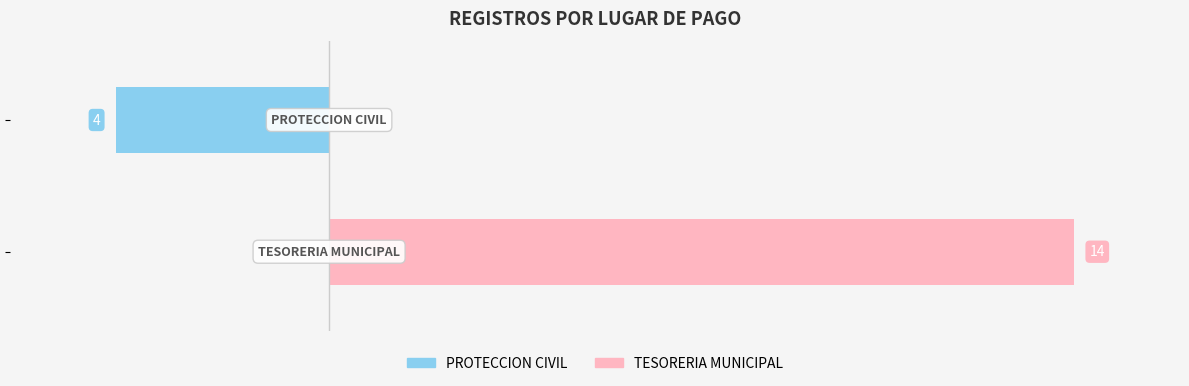

List the series in order of their peak value, lowest first.

PROTECCION CIVIL, TESORERIA MUNICIPAL